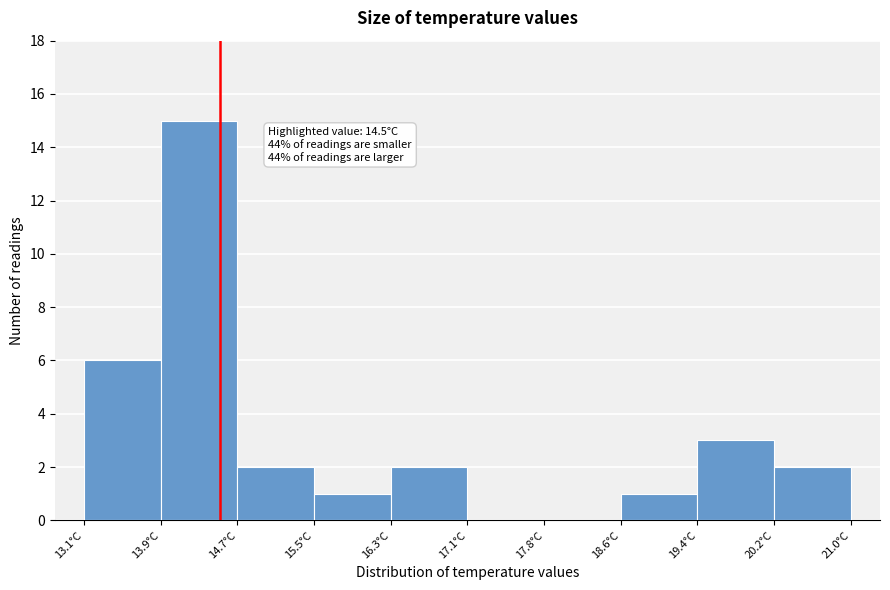

Over which range of the x-axis is the bar tallest?

13.89 to 14.68